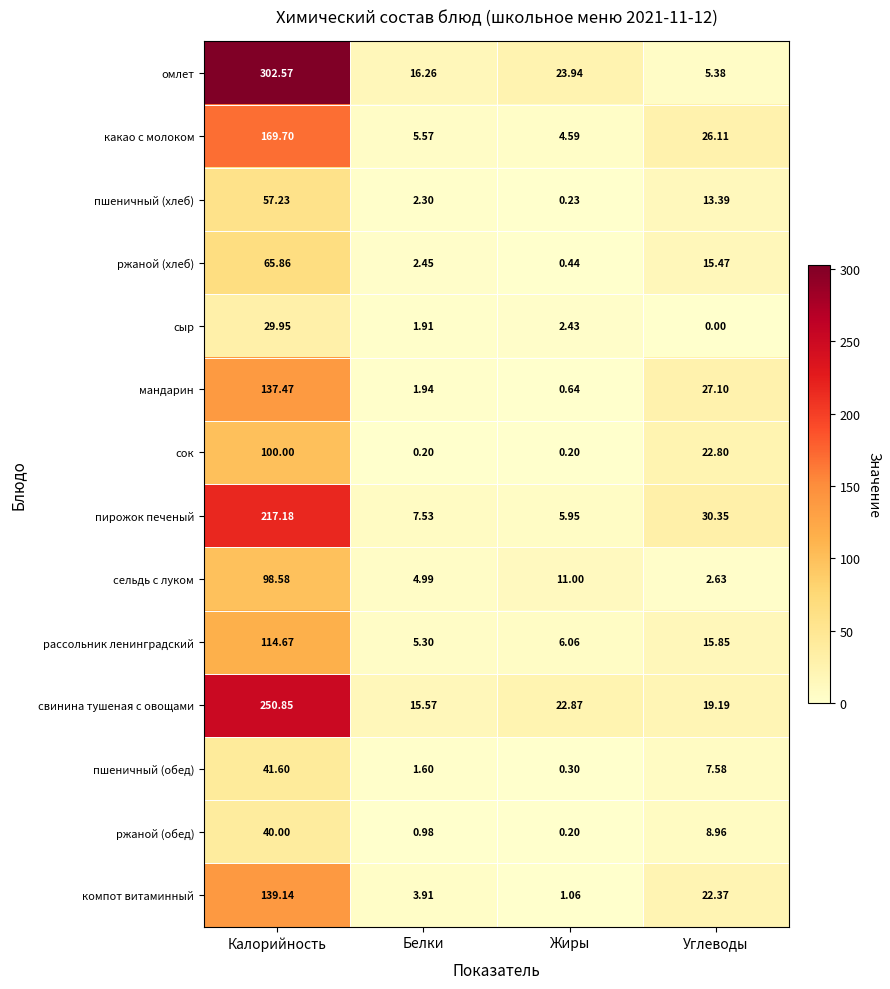

Where is пшеничный (хлеб) nearest to the value 28?

Углеводы